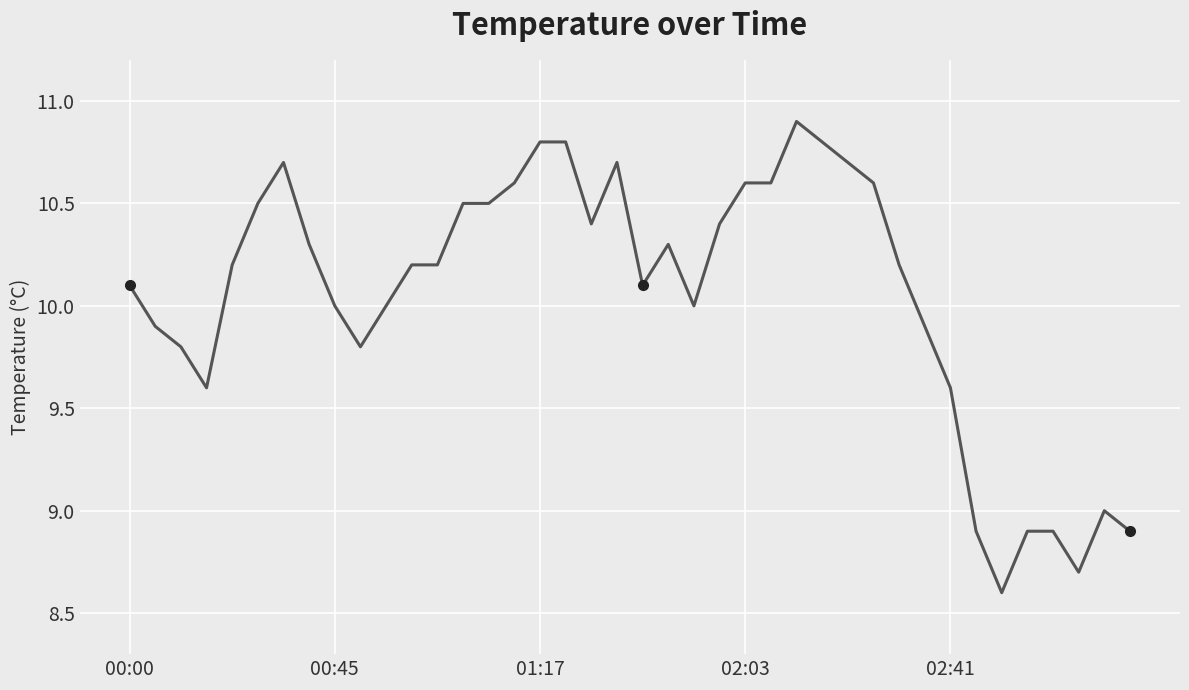

What is the smallest value displayed?

8.6